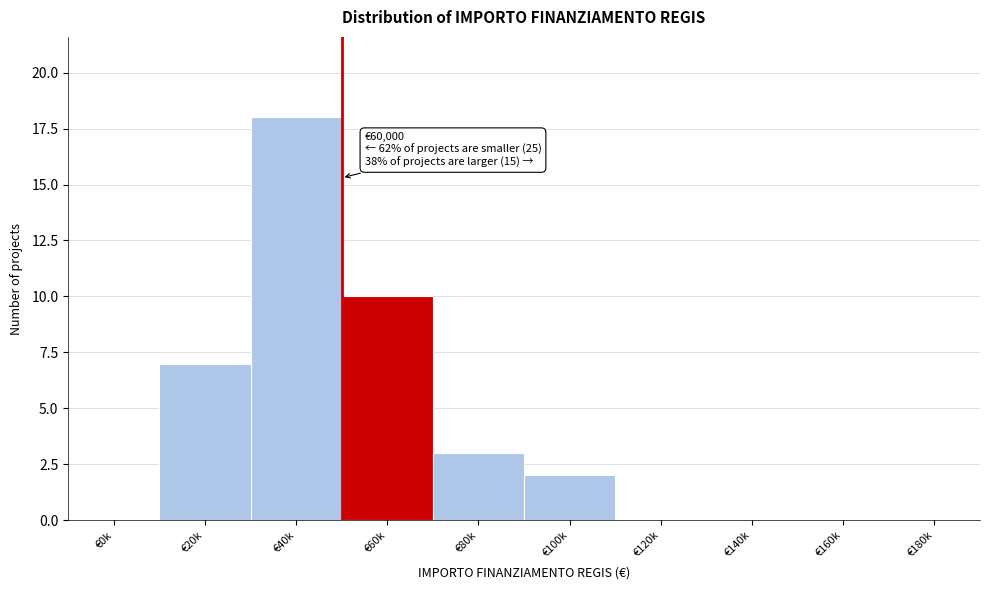

Reading right to left, extract all data points from this chart.

€180k=0	€160k=0	€140k=0	€120k=0	€100k=2	€80k=3	€60k=10	€40k=18	€20k=7	€0k=0